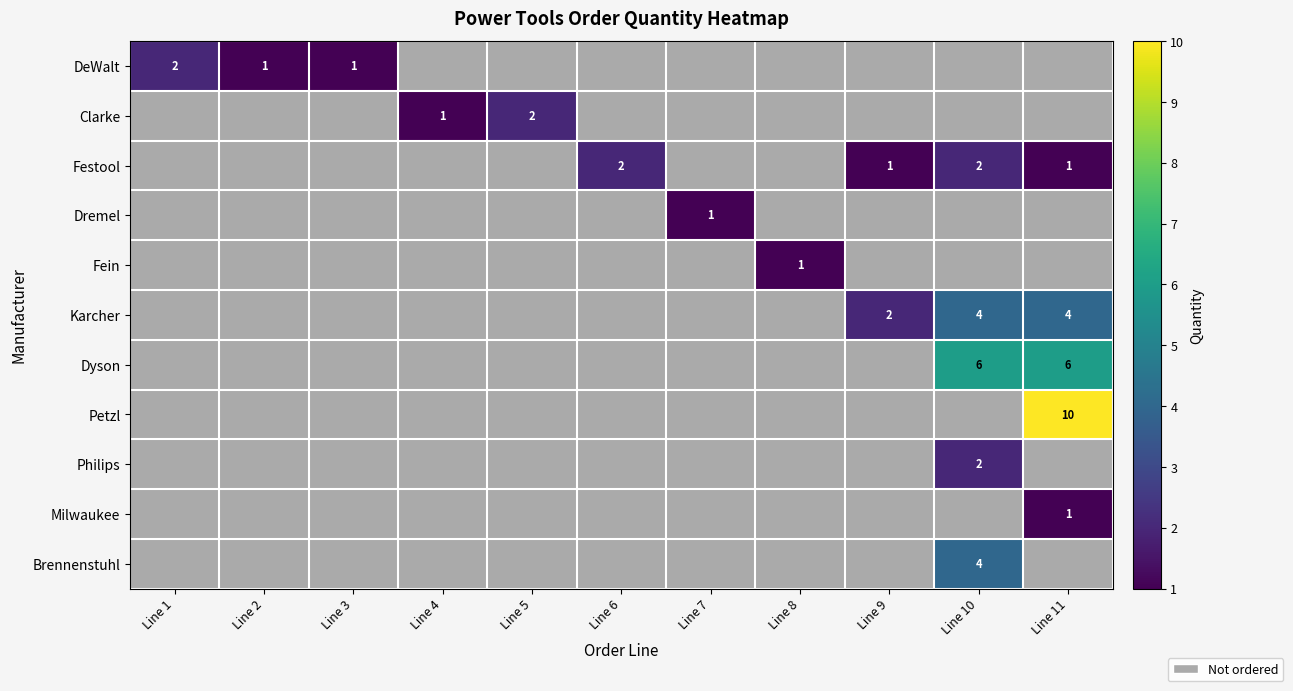

True or false: DeWalt has a value of 2 at Line 1.

True